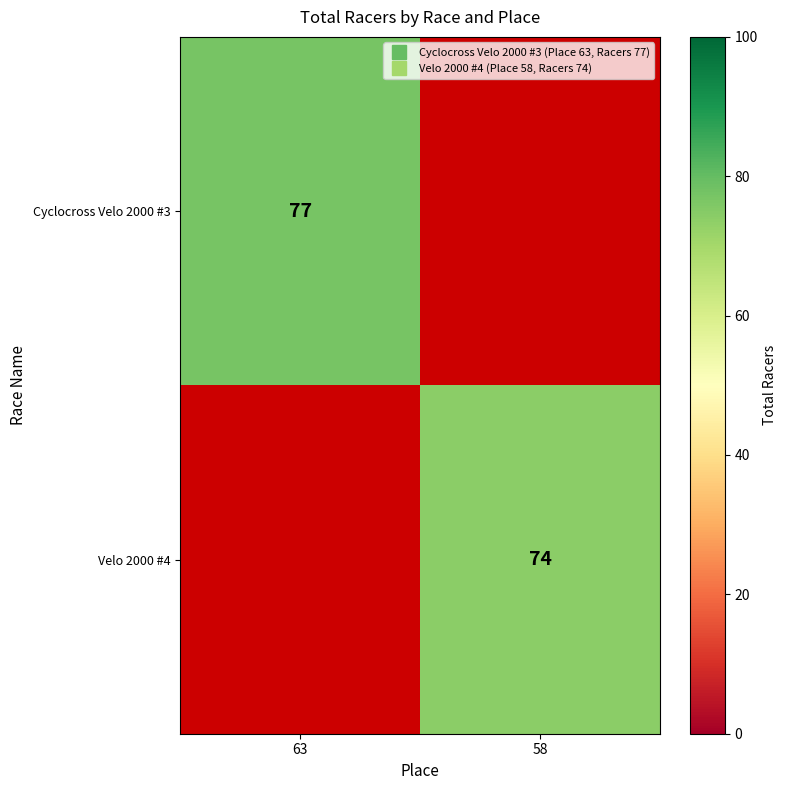

The Cyclocross Velo 2000 #3 series shows 128.7 at 63. True or false?

False